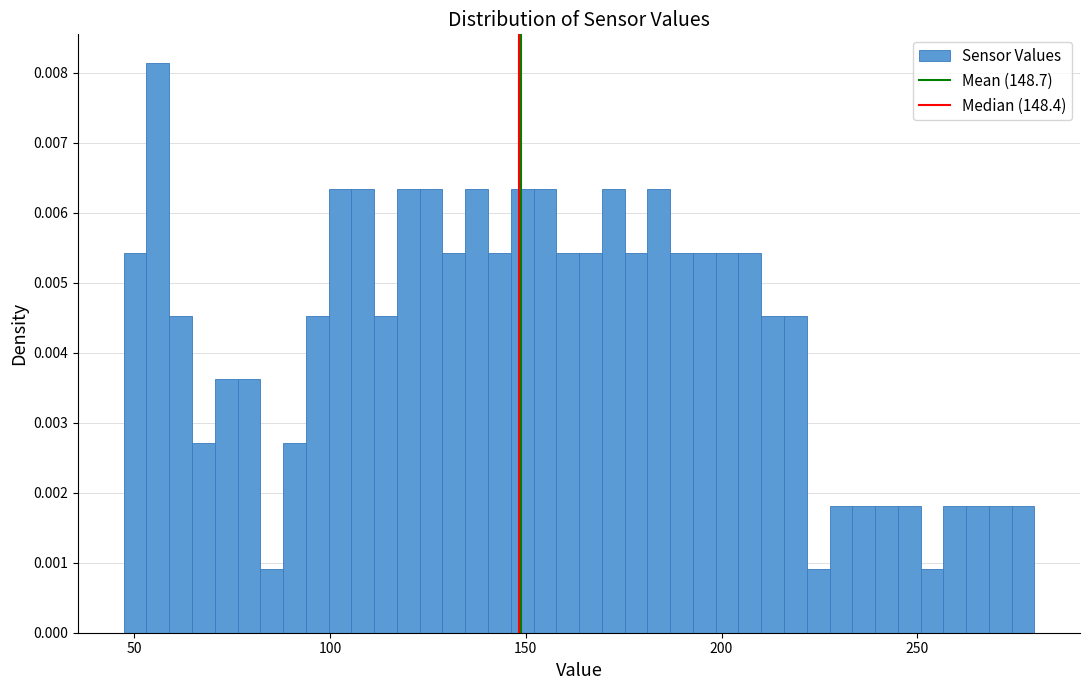

Read against the x-axis, roughly where is the centre of the tallest bar?

55